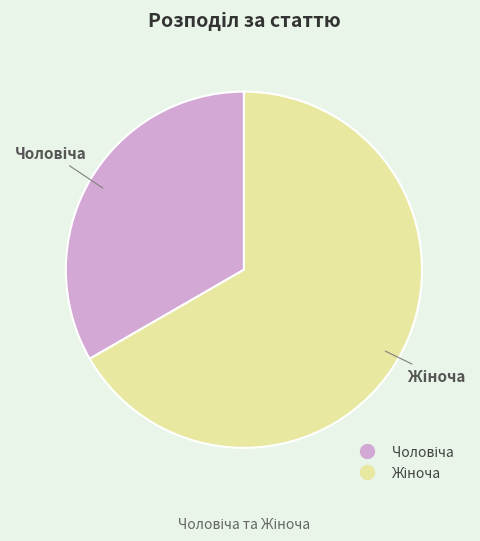

How many slices are in this pie chart?

2